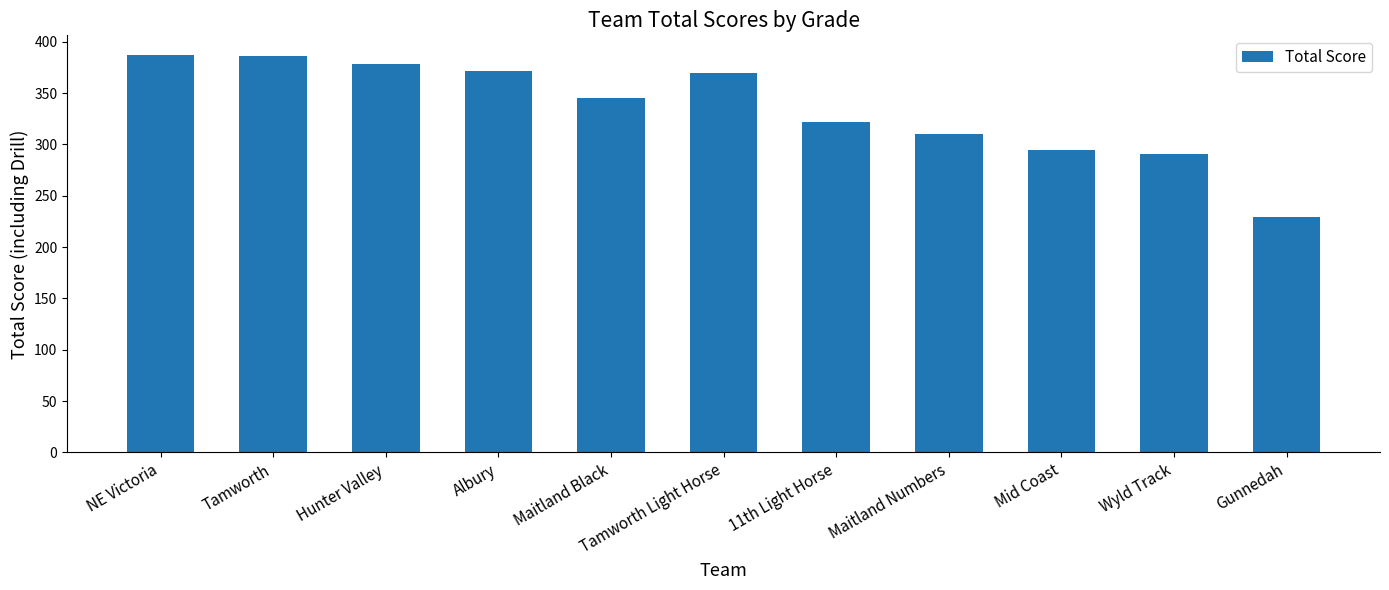

What is the maximum value shown in the chart?

387.0